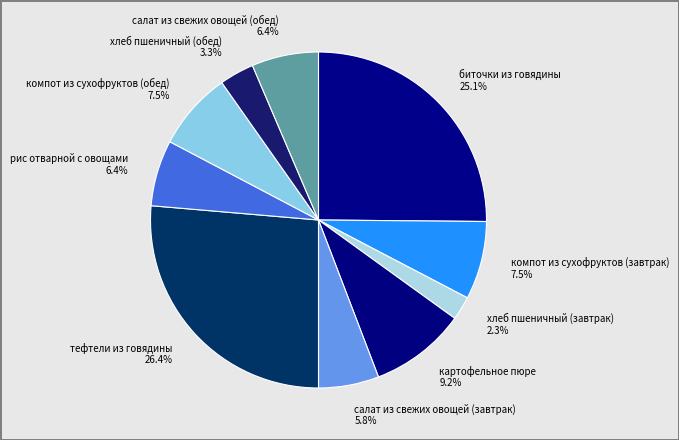

Between салат из свежих овощей (обед) and салат из свежих овощей (завтрак), which is larger?

салат из свежих овощей (обед)